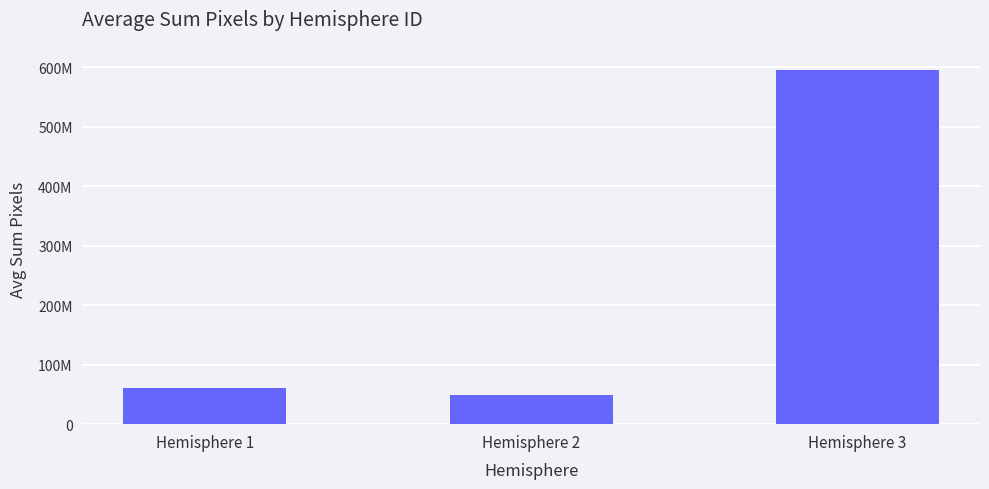

The chart shows a value of 42540937.9 at Hemisphere 1. True or false?

False